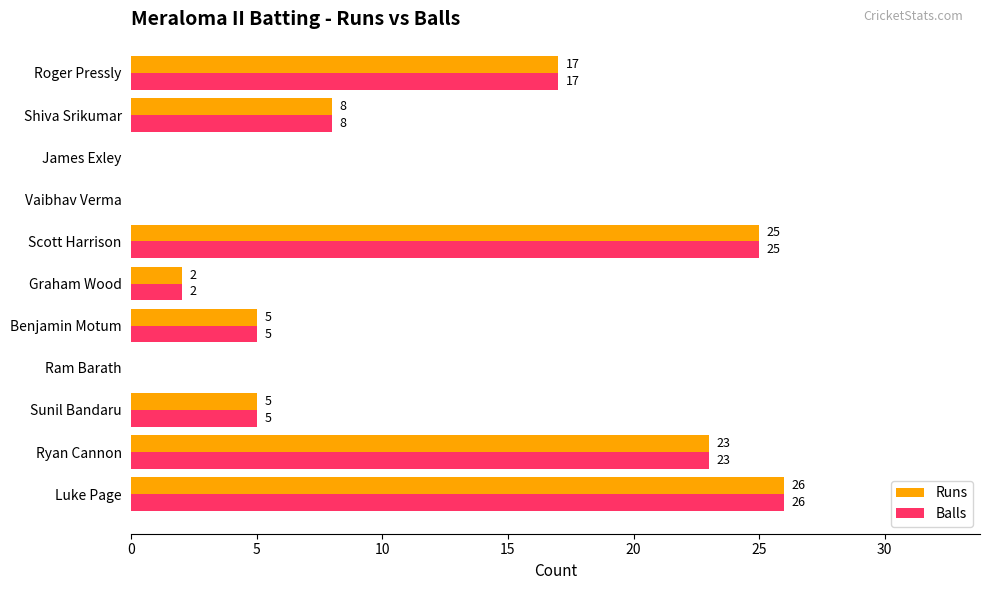

At which label is Runs closest to 13?

Roger Pressly